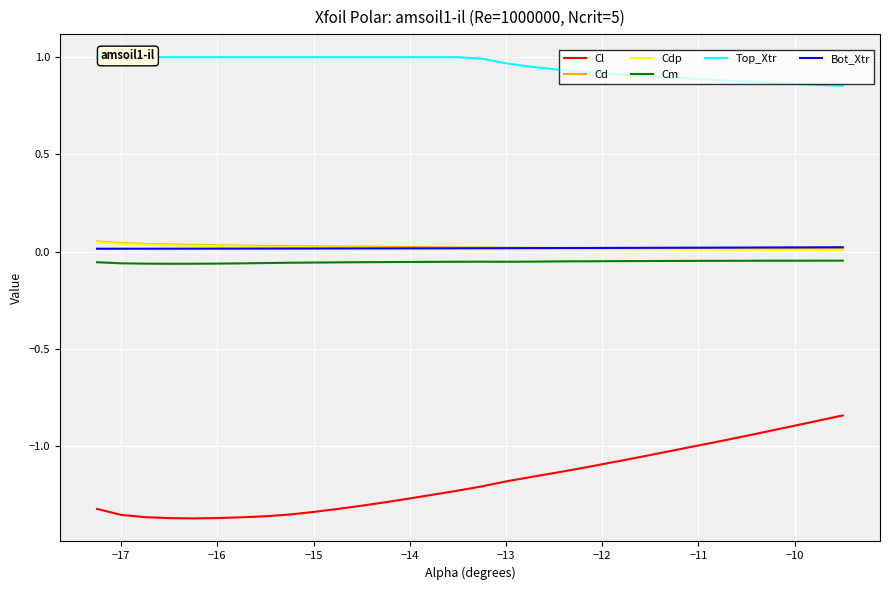

What is the smallest value displayed?

-1.4